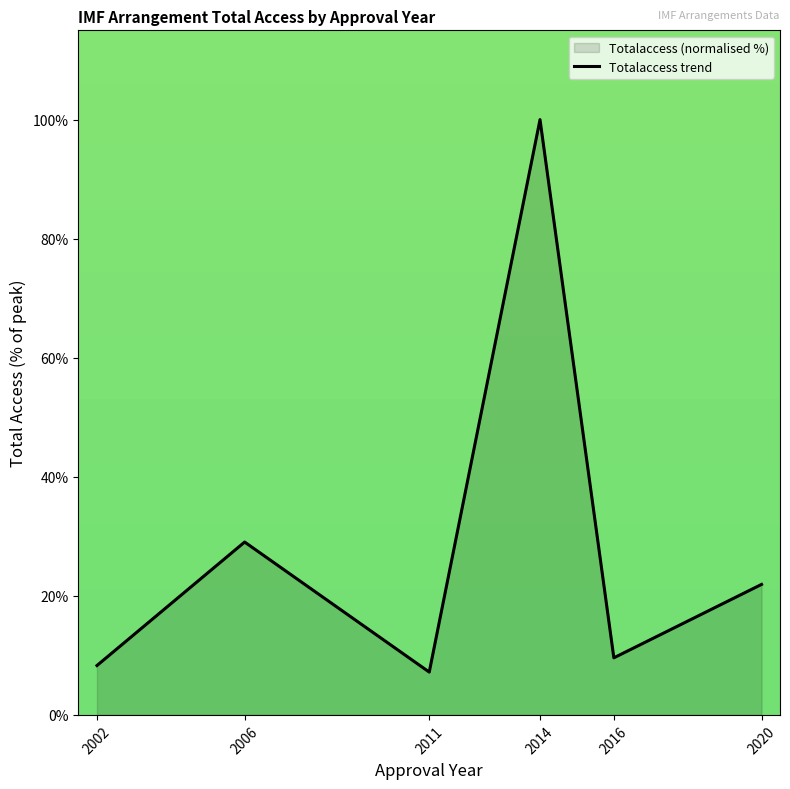

How many lines are shown in the chart?

1